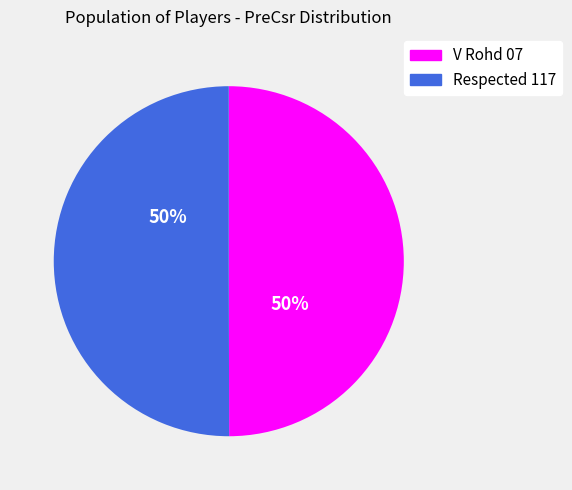

How many segments does this pie chart have?

2